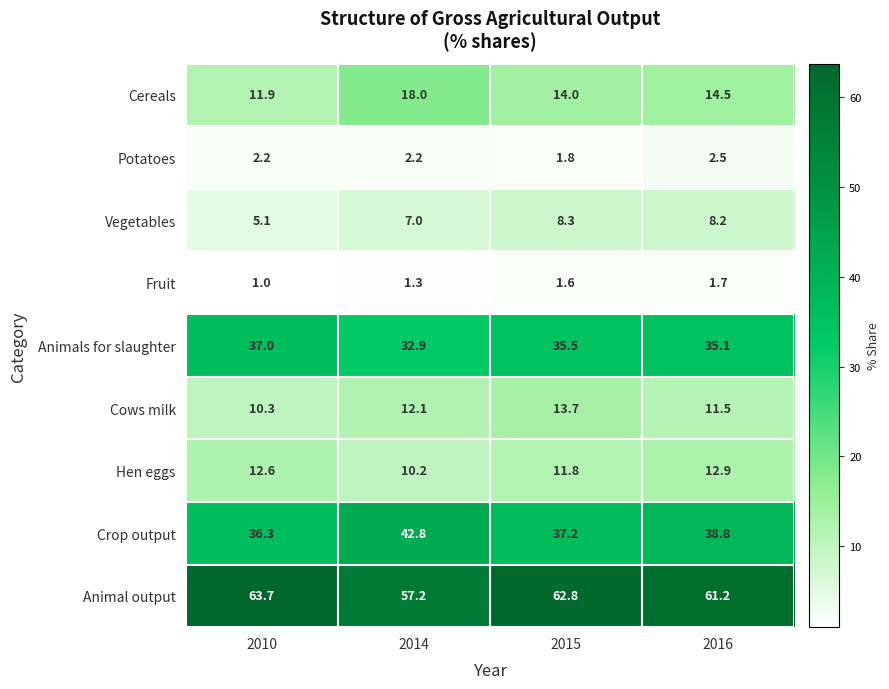

What is the sum of all Potatoes values?

8.7